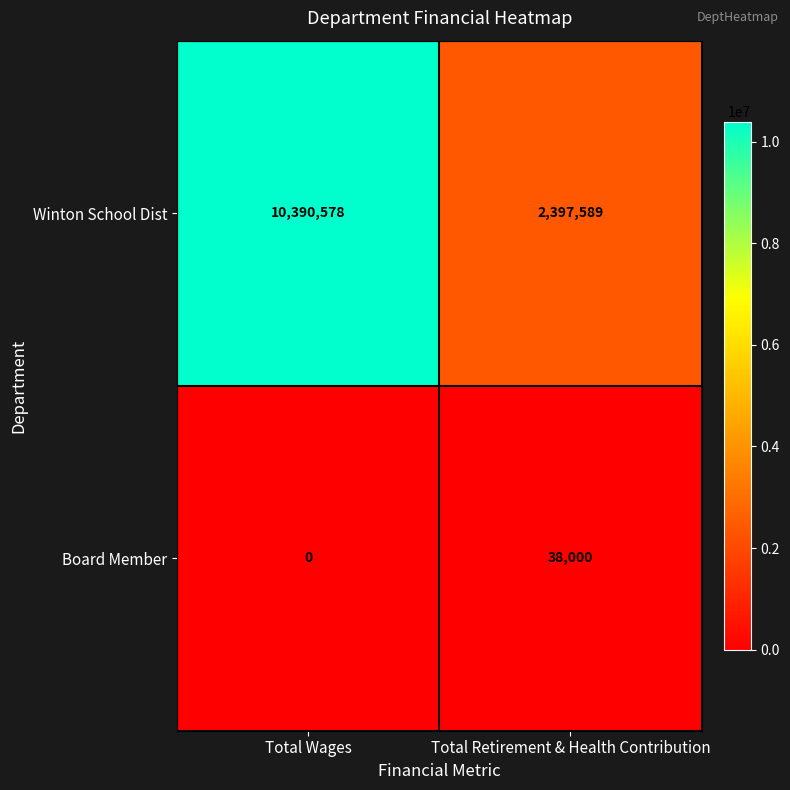

Reading right to left, extract all data points from this chart.

Winton School Dist: Total Retirement & Health Contribution=2397589	Total Wages=10390578
Board Member: Total Retirement & Health Contribution=38000	Total Wages=0